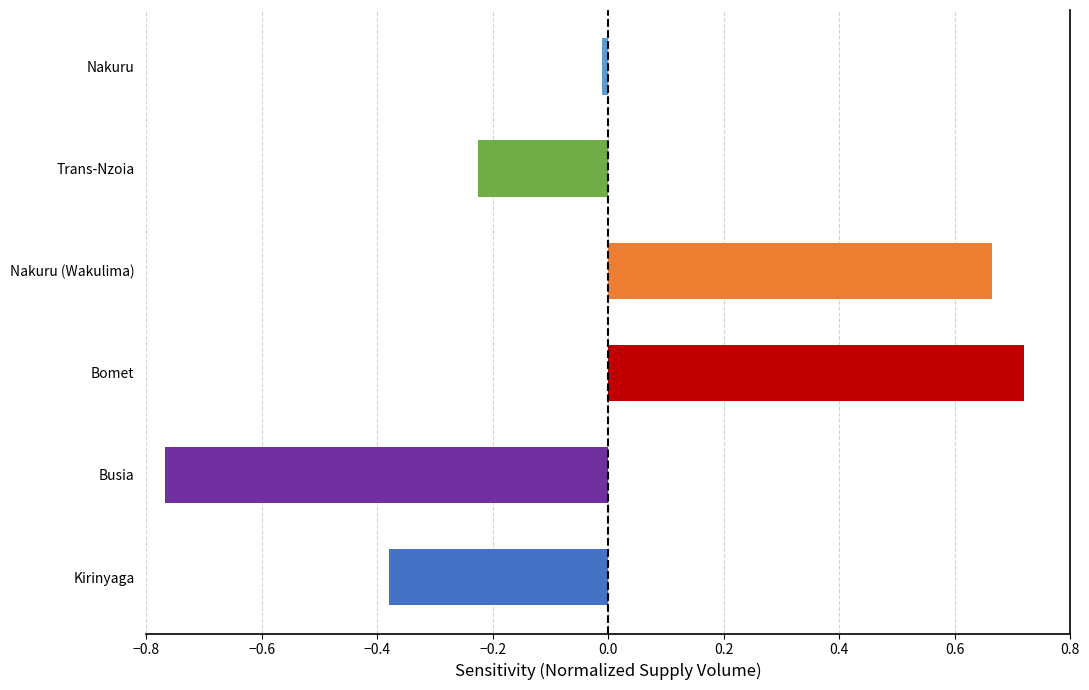

Where is the data nearest to the value 0?

Nakuru